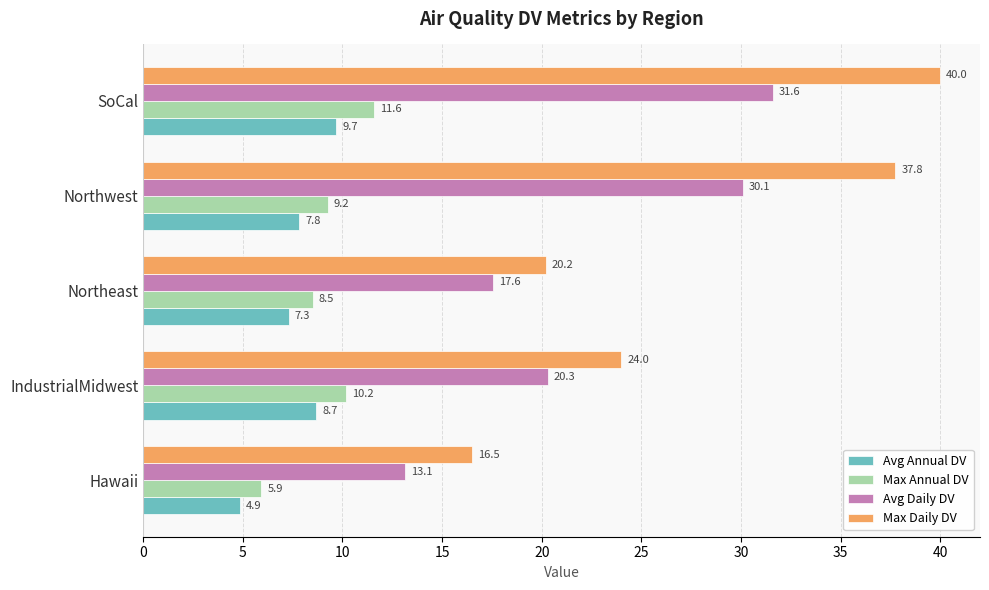

Is the value of Max Annual DV at Northeast greater than the value of Avg Annual DV at Hawaii?

Yes